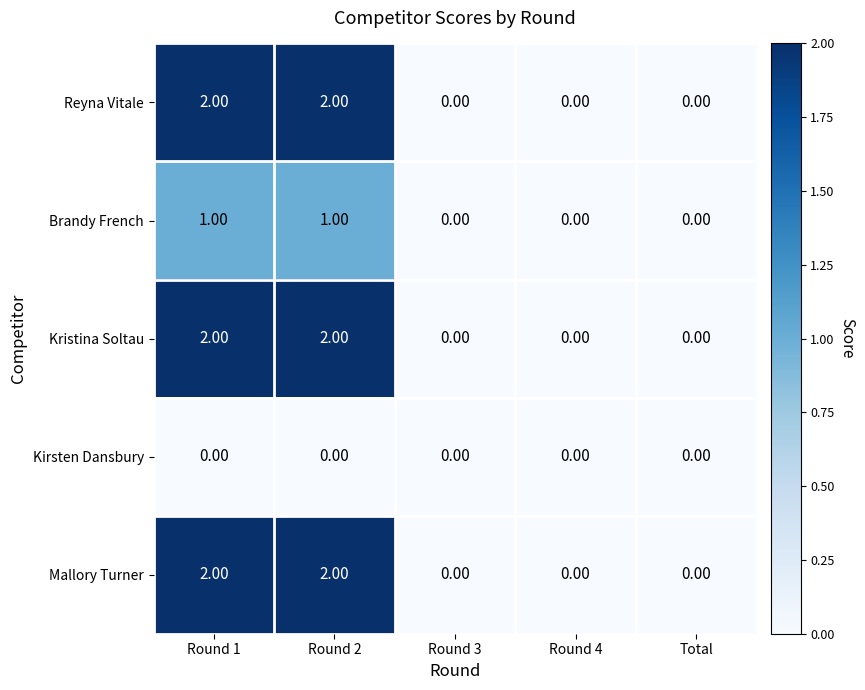

How many categories are shown in the chart?

5